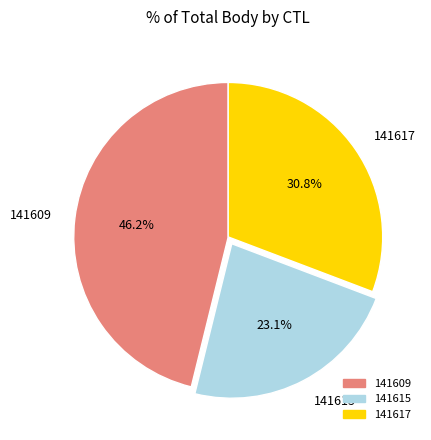

To the nearest percent, what is the difference between the 141617 and 141609 slice percentages?

15%